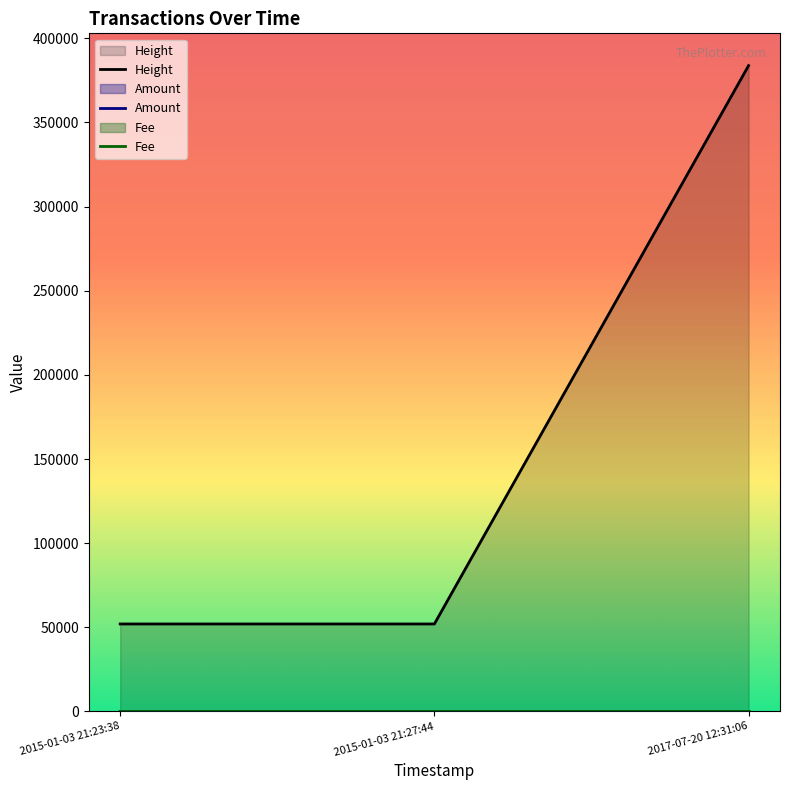

What is the value of the Height point at the 1st from the left?

51982